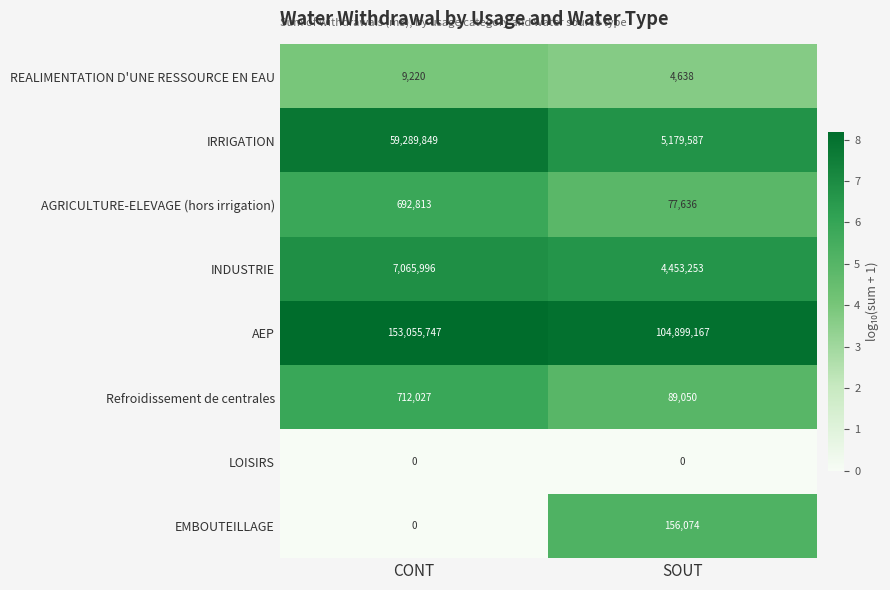

What is the difference between the maximum and minimum values in the INDUSTRIE series?

2612743